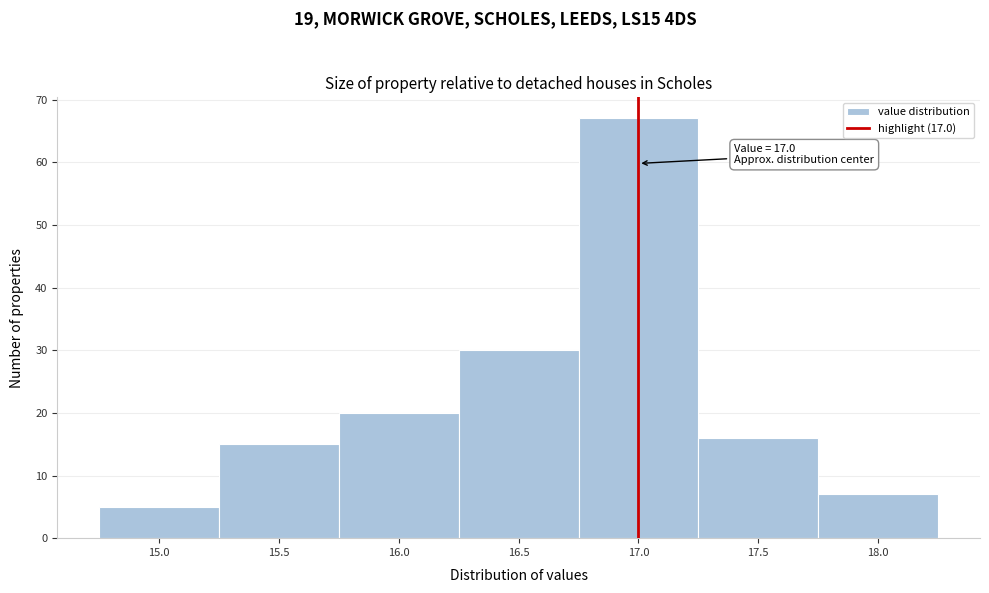

Over which range of the x-axis is the bar tallest?

16.75 to 17.25